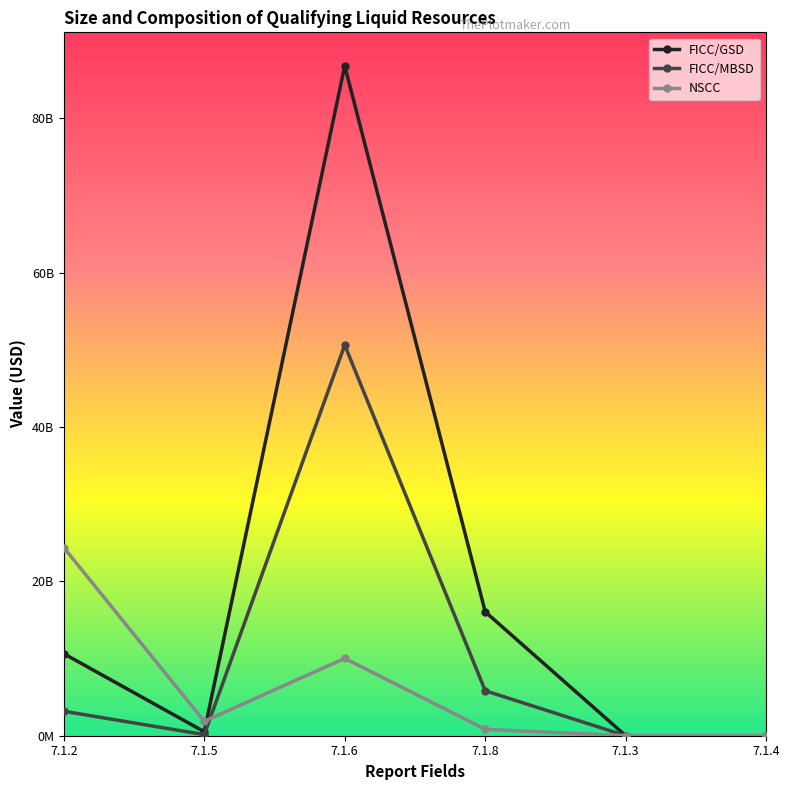

What are all the series names shown in the legend?

FICC/GSD, FICC/MBSD, NSCC